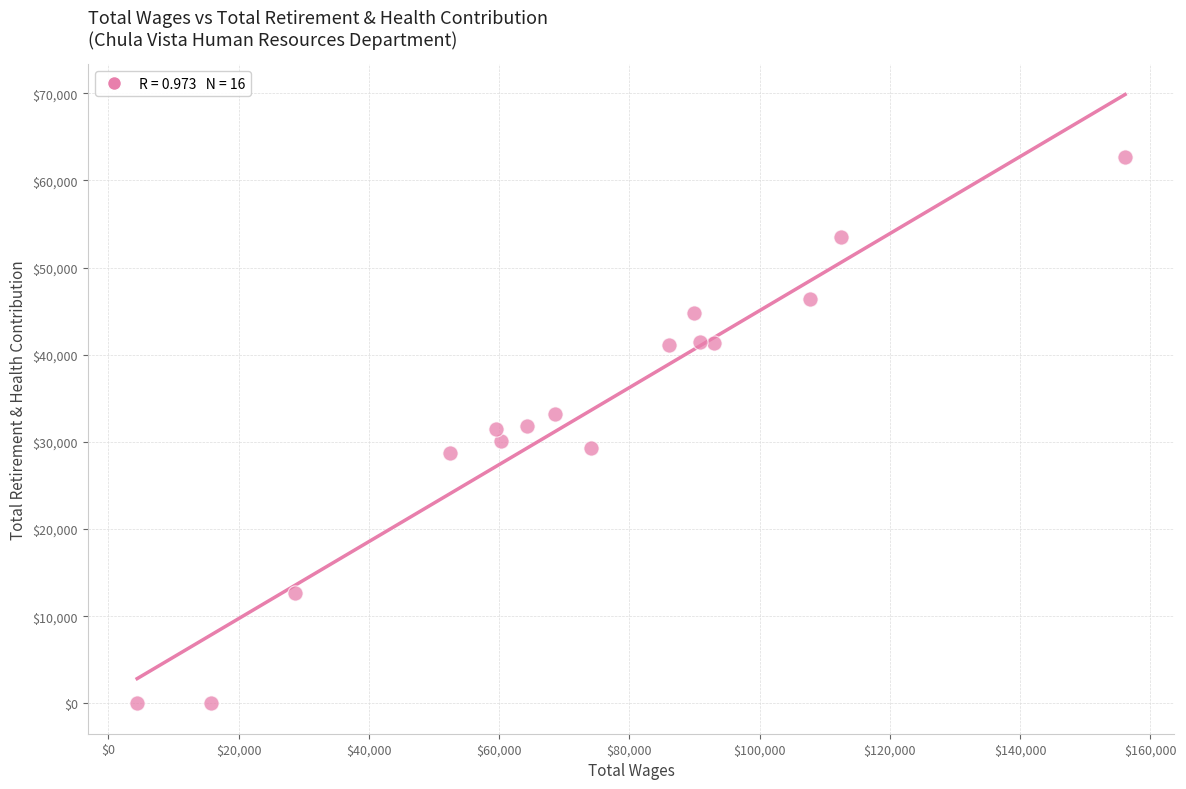

What is the range of Y values (max minus min)?

62679